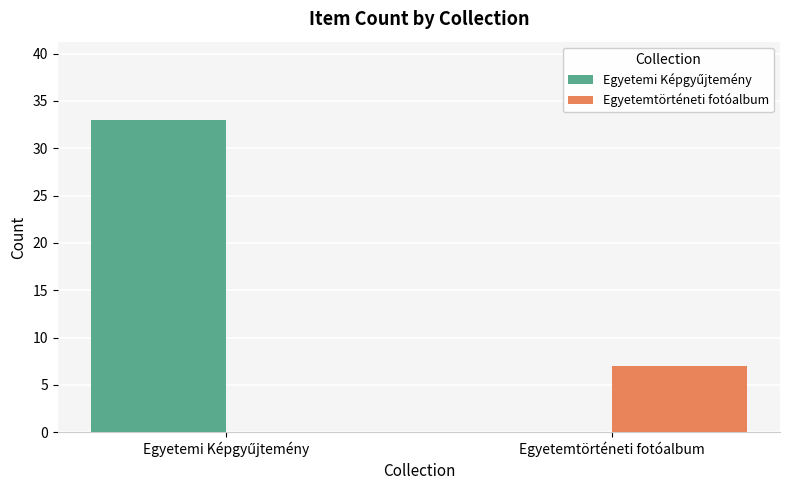

What is the highest value of the Egyetemtörténeti fotóalbum series?

7